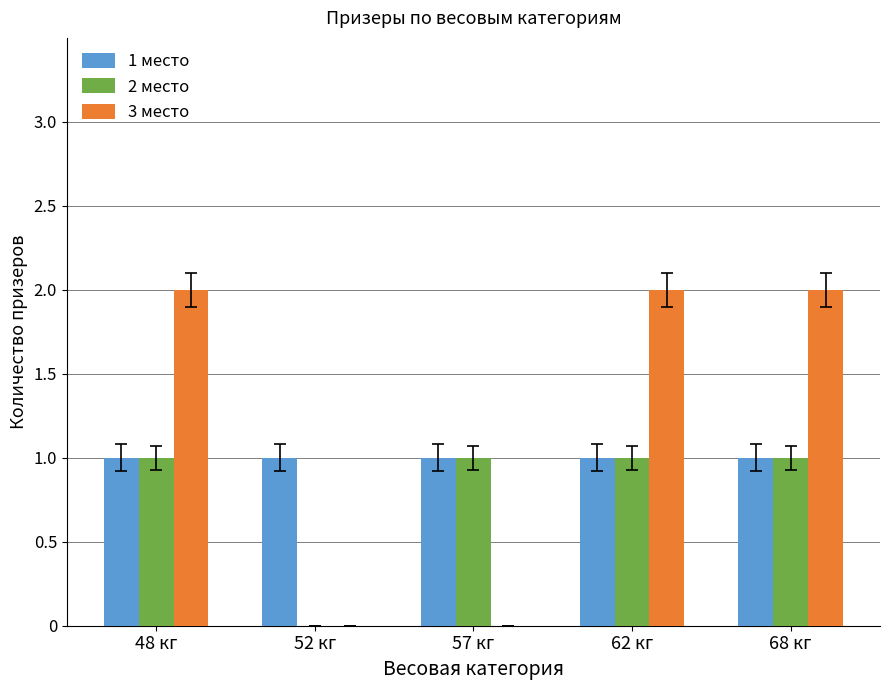

Between 52 кг and 68 кг, which series saw the biggest shift?

3 место